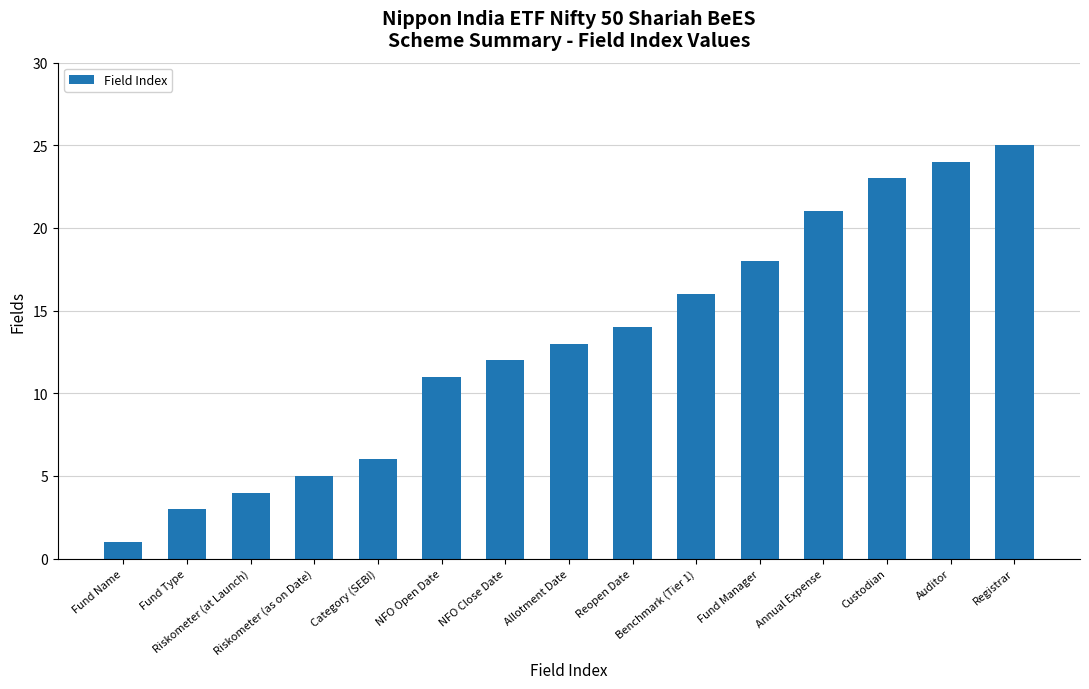

List the labels in order of value, largest first.

Registrar, Auditor, Custodian, Annual Expense, Fund Manager, Benchmark (Tier 1), Reopen Date, Allotment Date, NFO Close Date, NFO Open Date, Category (SEBI), Riskometer (as on Date), Riskometer (at Launch), Fund Type, Fund Name